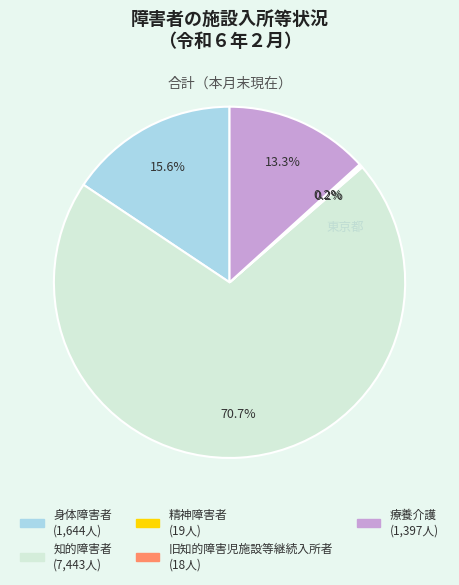

Is there any slice that represents more than half of the pie?

Yes